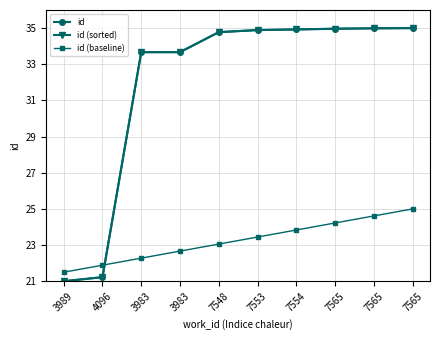

What is the total value across all series at 3983?

89.6